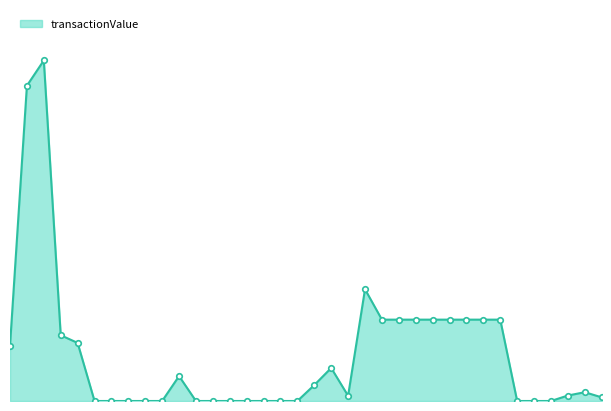

Does the chart have visible grid lines?

No